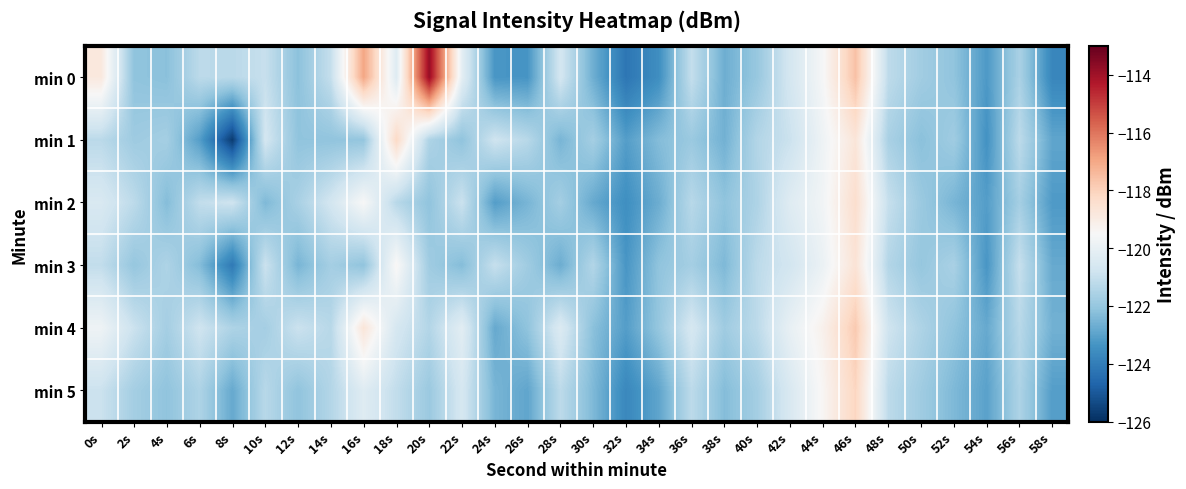

Reading left to right, list all the values displayed in this chart.

min 0: 0s=-118.8	2s=-122.1	4s=-122.2	6s=-121.2	8s=-121.3	10s=-121.0	12s=-122.2	14s=-121.0	16s=-117.0	18s=-120.3	20s=-113.8	22s=-120.1	24s=-123.3	26s=-123.3	28s=-120.7	30s=-122.7	32s=-124.2	34s=-123.5	36s=-121.0	38s=-122.7	40s=-122.0	42s=-120.6	44s=-119.6	46s=-117.6	48s=-121.2	50s=-121.8	52s=-122.1	54s=-123.2	56s=-121.6	58s=-123.8
min 1: 0s=-121.2	2s=-121.8	4s=-121.7	6s=-123.1	8s=-125.7	10s=-120.7	12s=-122.1	14s=-122.1	16s=-122.0	18s=-118.2	20s=-121.5	22s=-122.1	24s=-120.8	26s=-121.3	28s=-122.5	30s=-121.7	32s=-123.1	34s=-122.3	36s=-121.9	38s=-122.6	40s=-121.4	42s=-120.9	44s=-119.8	46s=-118.7	48s=-121.6	50s=-122.2	52s=-121.8	54s=-123.4	56s=-121.2	58s=-122.9
min 2: 0s=-120.5	2s=-121.2	4s=-122.3	6s=-121.1	8s=-120.8	10s=-122.4	12s=-121.6	14s=-120.7	16s=-119.5	18s=-121.3	20s=-122.1	22s=-120.9	24s=-123.1	26s=-122.5	28s=-121.7	30s=-122.8	32s=-123.5	34s=-122.7	36s=-121.3	38s=-122.1	40s=-121.5	42s=-120.3	44s=-119.7	46s=-118.4	48s=-121.0	50s=-121.9	52s=-122.5	54s=-123.1	56s=-121.7	58s=-123.2
min 3: 0s=-121.1	2s=-122.0	4s=-121.5	6s=-122.3	8s=-124.1	10s=-120.9	12s=-122.5	14s=-121.7	16s=-122.1	18s=-119.4	20s=-121.8	22s=-122.3	24s=-121.0	26s=-121.8	28s=-122.7	30s=-121.4	32s=-123.3	34s=-122.1	36s=-121.7	38s=-122.4	40s=-121.2	42s=-120.7	44s=-119.9	46s=-118.6	48s=-121.4	50s=-122.0	52s=-121.6	54s=-123.3	56s=-121.0	58s=-122.8
min 4: 0s=-119.8	2s=-120.9	4s=-121.7	6s=-120.8	8s=-121.5	10s=-121.7	12s=-120.9	14s=-121.3	16s=-118.7	18s=-120.6	20s=-121.4	22s=-120.2	24s=-122.8	26s=-122.1	28s=-120.4	30s=-122.2	32s=-123.1	34s=-122.0	36s=-120.6	38s=-121.8	40s=-121.2	42s=-120.0	44s=-119.2	46s=-117.8	48s=-120.8	50s=-121.5	52s=-122.1	54s=-122.8	56s=-121.3	58s=-122.6
min 5: 0s=-120.9	2s=-121.7	4s=-122.1	6s=-121.5	8s=-122.8	10s=-121.3	12s=-122.1	14s=-121.4	16s=-120.3	18s=-121.1	20s=-121.9	22s=-120.6	24s=-122.5	26s=-122.9	28s=-121.2	30s=-122.4	32s=-123.7	34s=-122.9	36s=-121.2	38s=-122.3	40s=-121.7	42s=-120.5	44s=-119.4	46s=-118.1	48s=-121.2	50s=-121.8	52s=-122.4	54s=-123.0	56s=-121.5	58s=-123.1